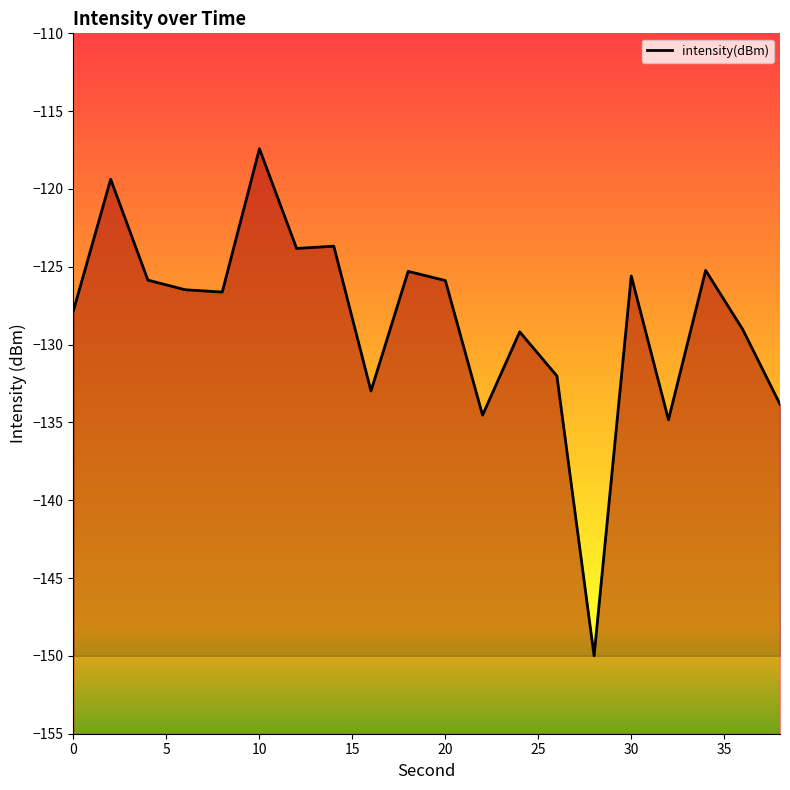

Which has a higher value, 6 or 16?

6